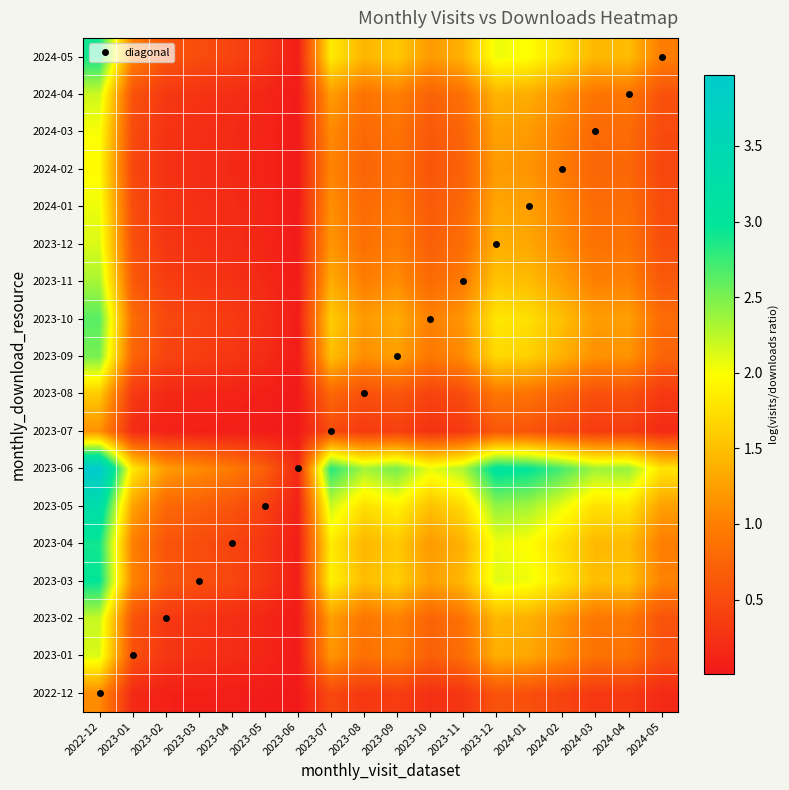

List the series in order of their peak value, highest first.

2023-06, 2023-05, 2023-03, 2023-04, 2024-05, 2023-10, 2023-09, 2023-11, 2023-02, 2024-04, 2023-01, 2023-12, 2024-01, 2024-03, 2024-02, 2023-08, 2023-07, 2022-12